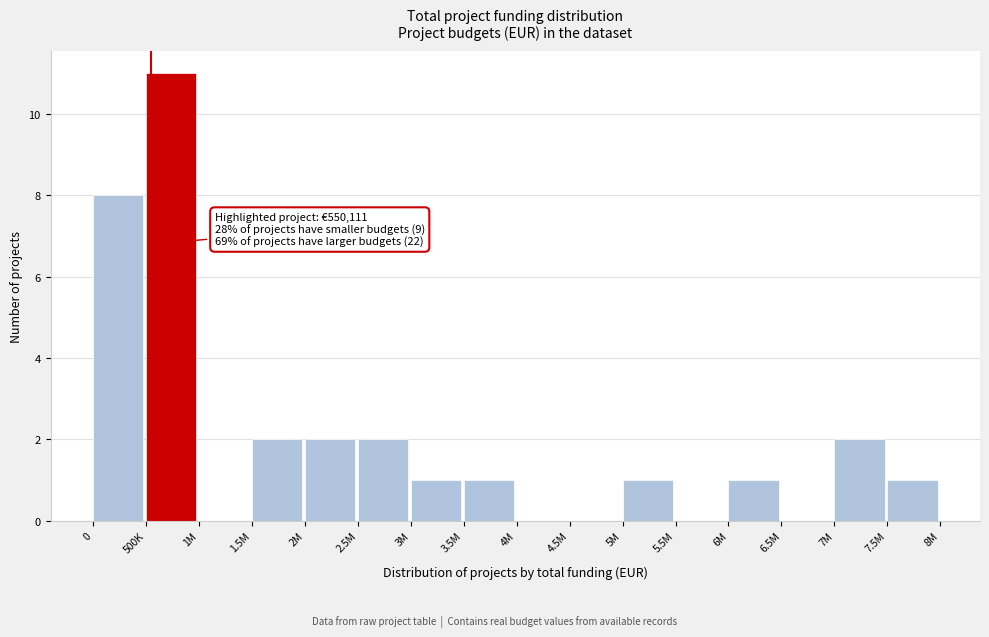

Reading right to left, extract all data points from this chart.

7.5M=1	7M=2	6.5M=0	6M=1	5.5M=0	5M=1	4.5M=0	4M=0	3.5M=1	3M=1	2.5M=2	2M=2	1.5M=2	1M=0	500K=11	0=8